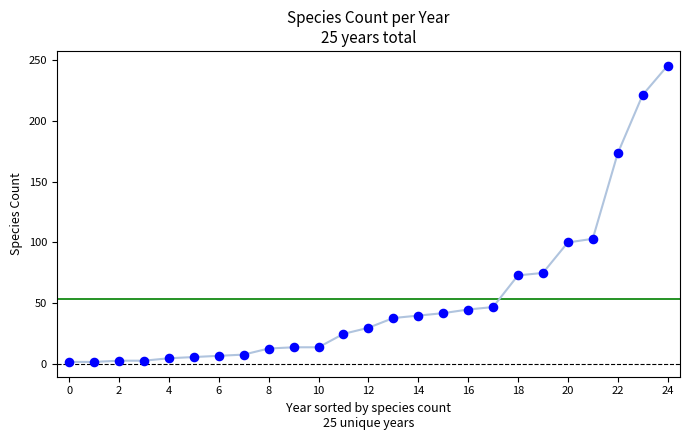

What is the range of Y values (max minus min)?

243